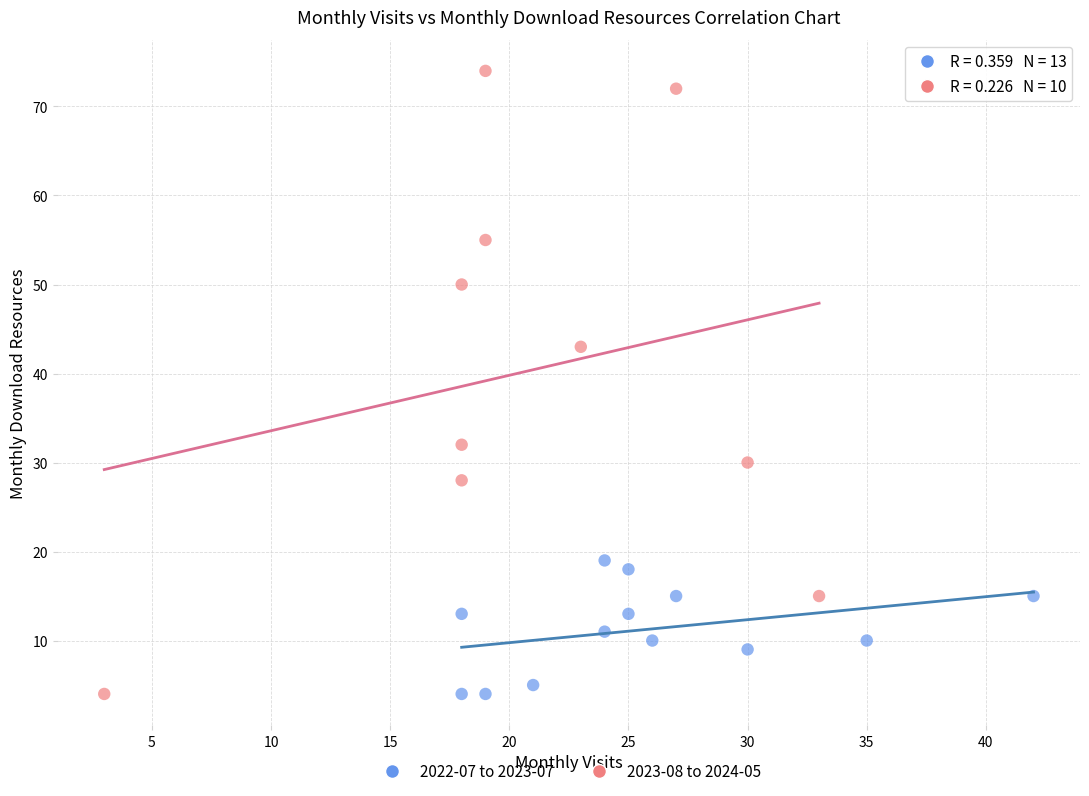

Which series reaches the maximum Y coordinate?

2023-08 to 2024-05